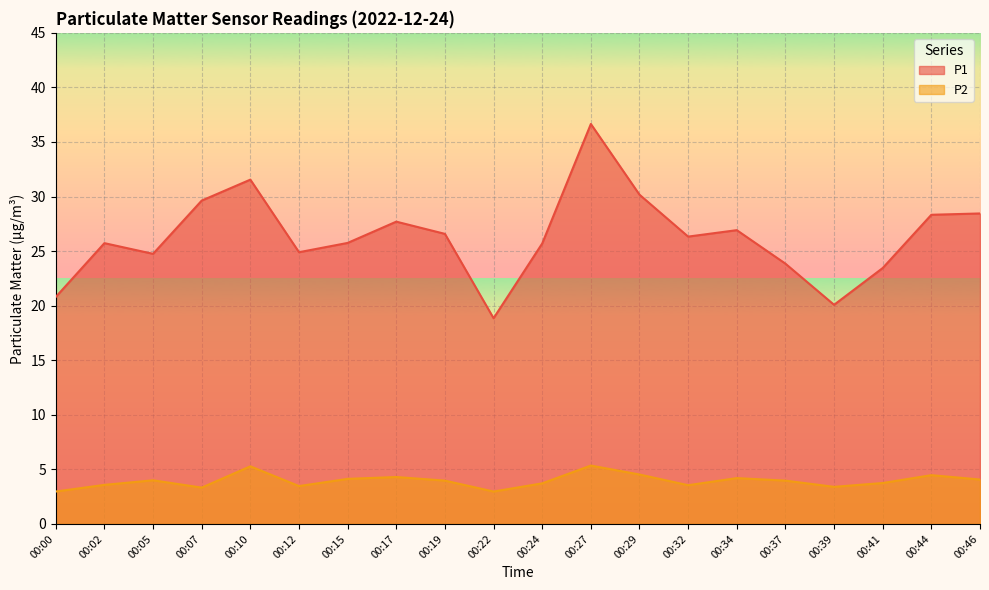

How many lines are shown in the chart?

2